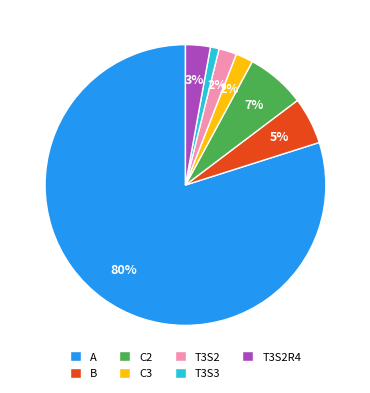

How many slices are in this pie chart?

7